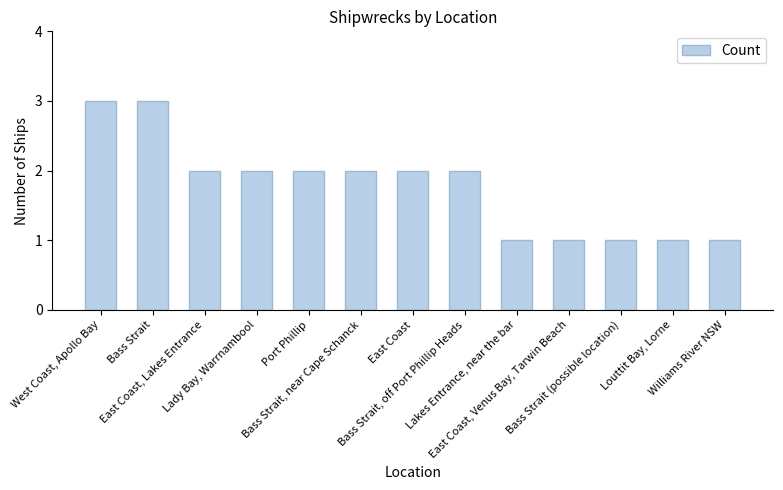

What is the label of the 8th bar from the left?

Bass Strait, off Port Phillip Heads